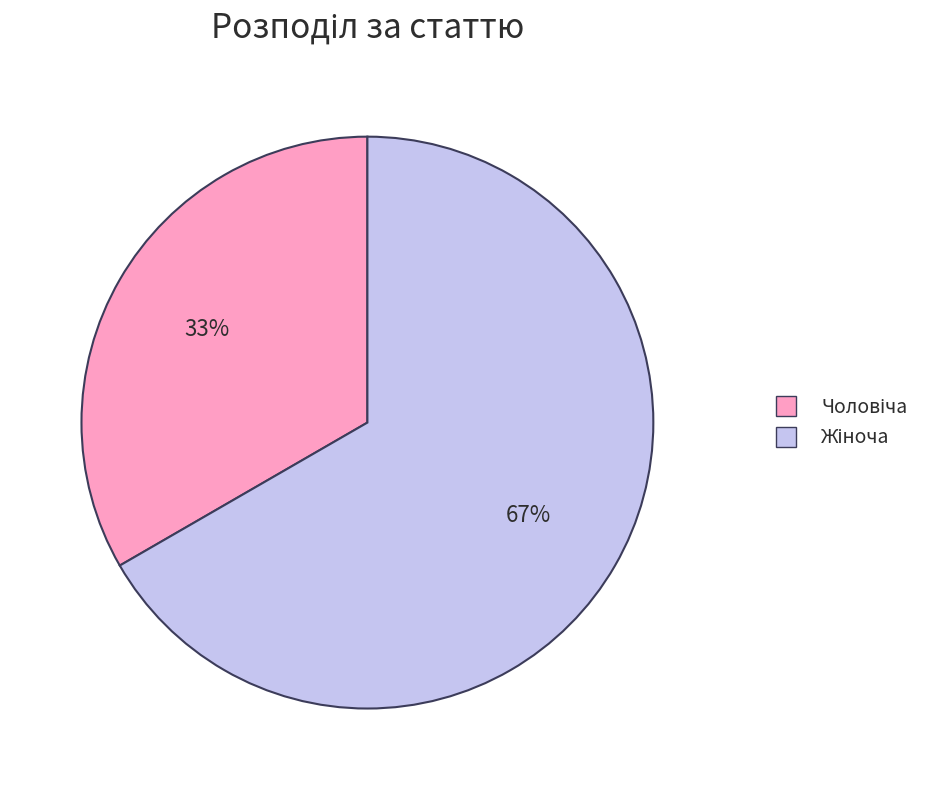

To the nearest percent, what is the average slice percentage?

50%